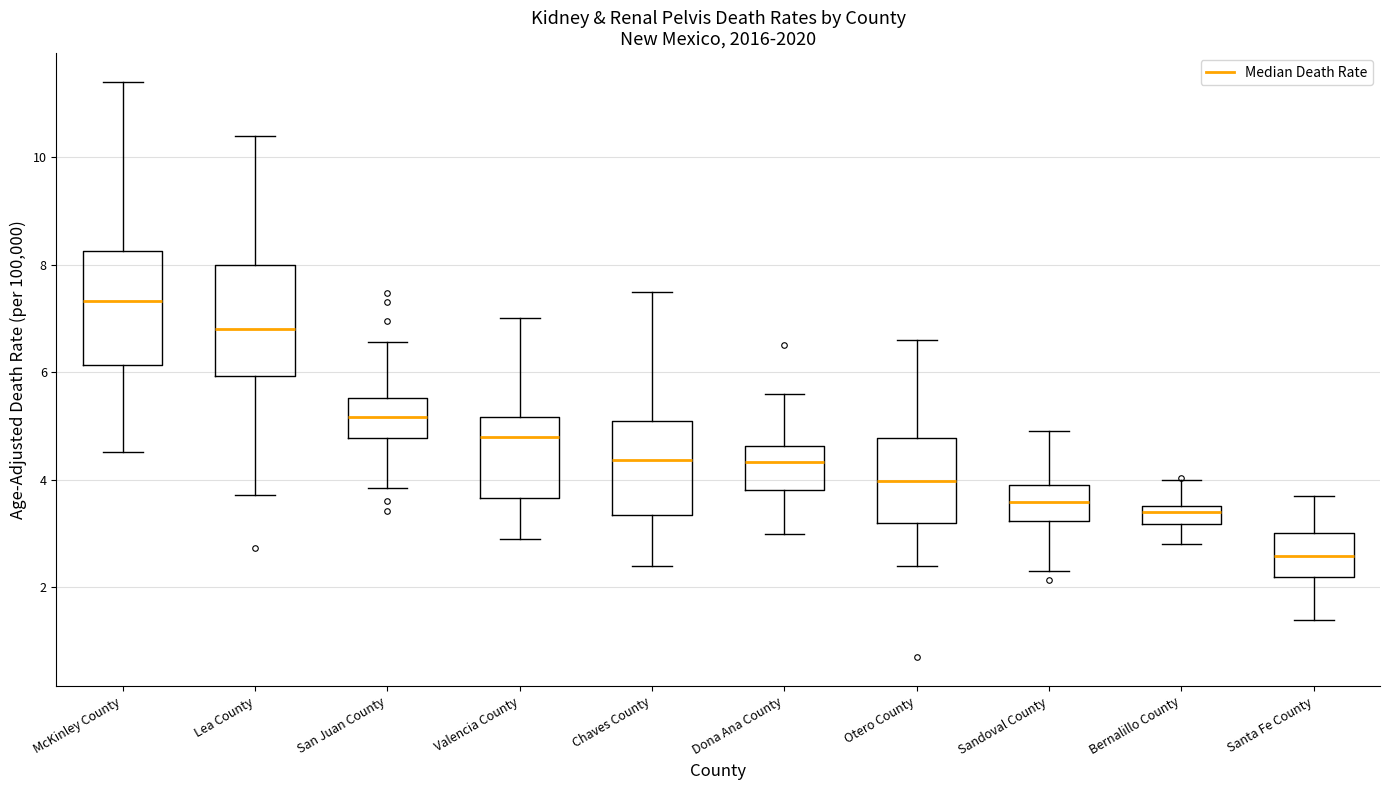

Reading left to right, transcribe this box plot: for each box, give where its median line is, the range the box spans, and where its two whiskers end, as read against the y-axis. The values are not printed on the chart, so give them approximately, as read against the axis.

McKinley County: median 7.4, box 6.2 to 8.2, whiskers 4.6 to 11.4
Lea County: median 6.8, box 6.0 to 8.0, whiskers 3.8 to 10.4
San Juan County: median 5.2, box 4.8 to 5.6, whiskers 3.8 to 6.6
Valencia County: median 4.8, box 3.6 to 5.2, whiskers 3.0 to 7.0
Chaves County: median 4.4, box 3.4 to 5.0, whiskers 2.4 to 7.4
Dona Ana County: median 4.4, box 3.8 to 4.6, whiskers 3.0 to 5.6
Otero County: median 4.0, box 3.2 to 4.8, whiskers 2.4 to 6.6
Sandoval County: median 3.6, box 3.2 to 4.0, whiskers 2.4 to 5.0
Bernalillo County: median 3.4, box 3.2 to 3.6, whiskers 2.8 to 4.0
Santa Fe County: median 2.6, box 2.2 to 3.0, whiskers 1.4 to 3.8